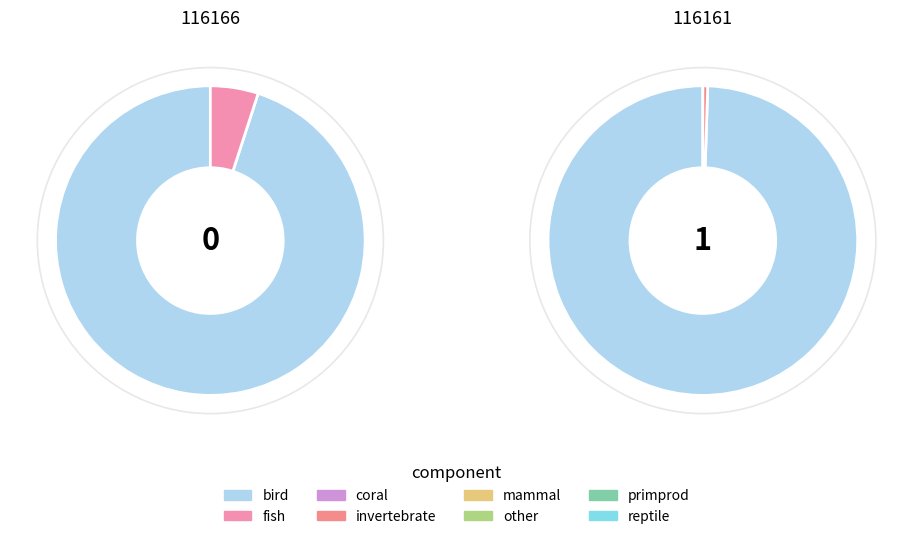

To the nearest percent, what percentage of the pie is 116161?

100%